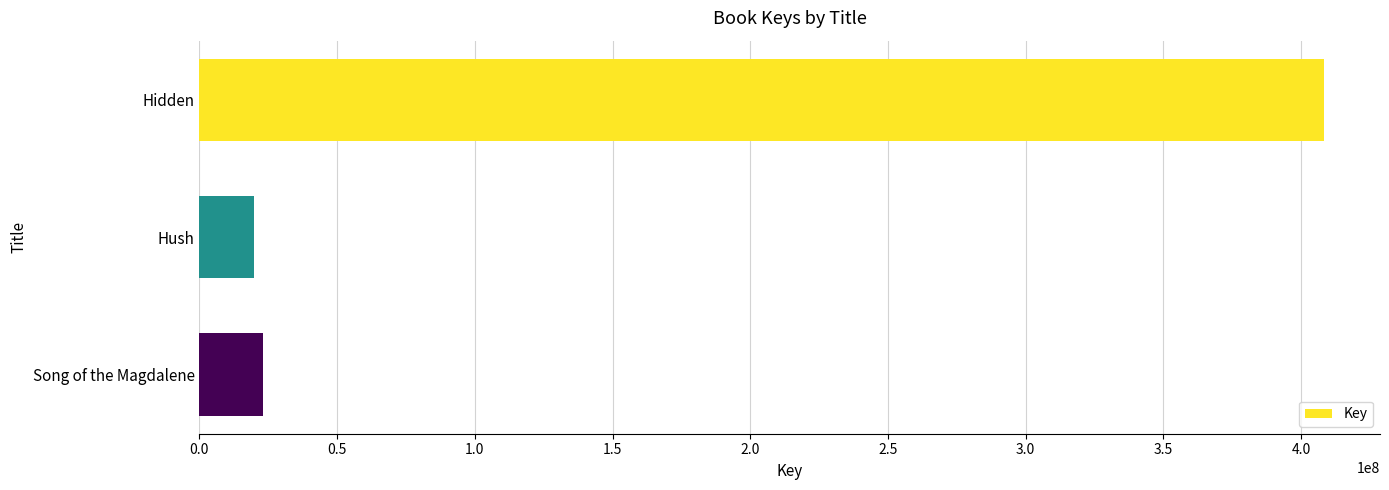

How many values are below 23204444?

1